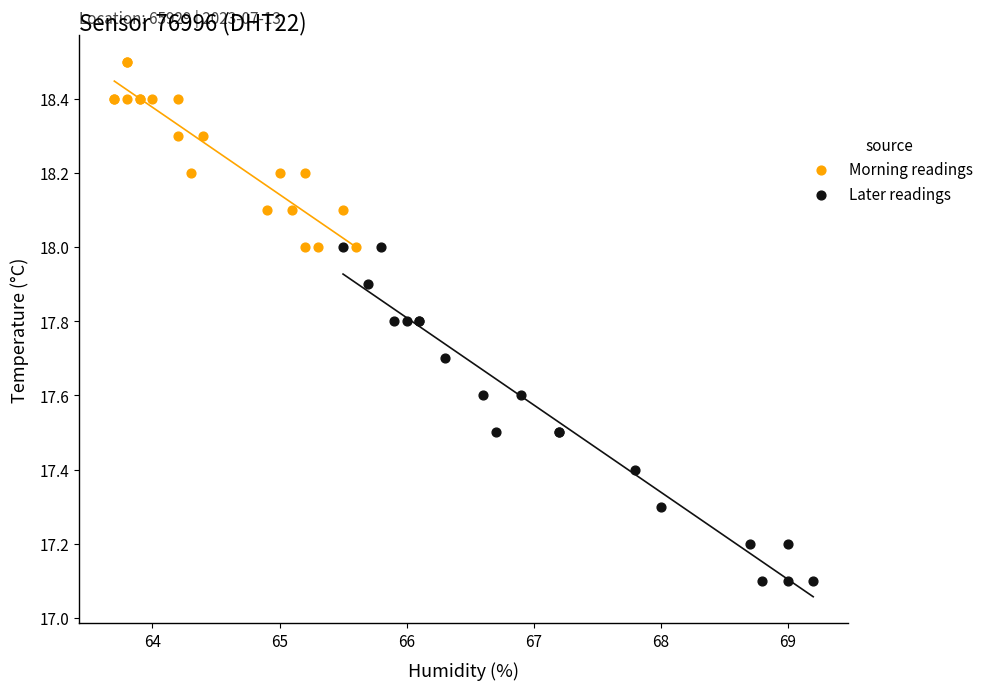

Which series contains the lowest Y value?

Later readings